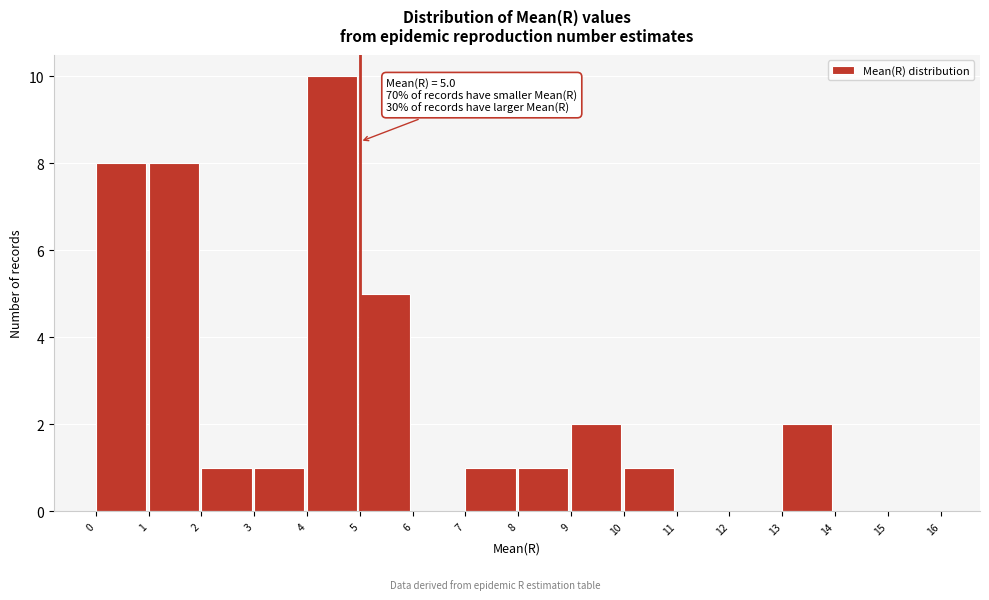

Which range on the x-axis has the tallest bar?

4 to 5